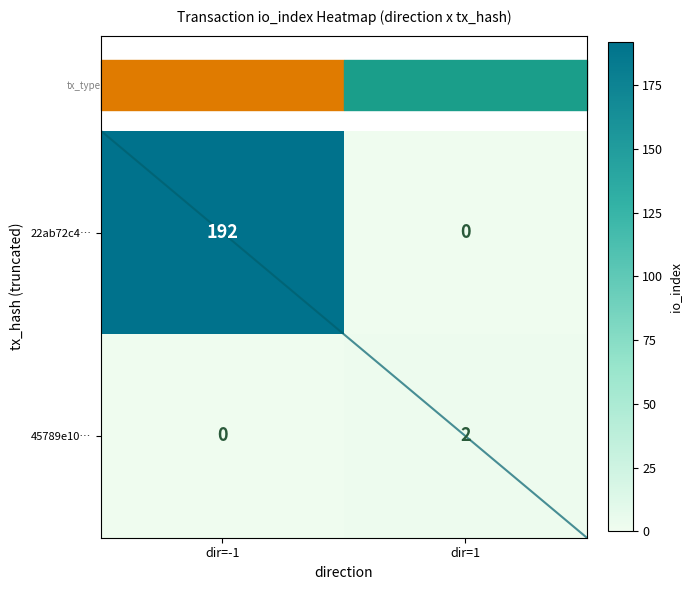

What is the greatest value displayed?

192